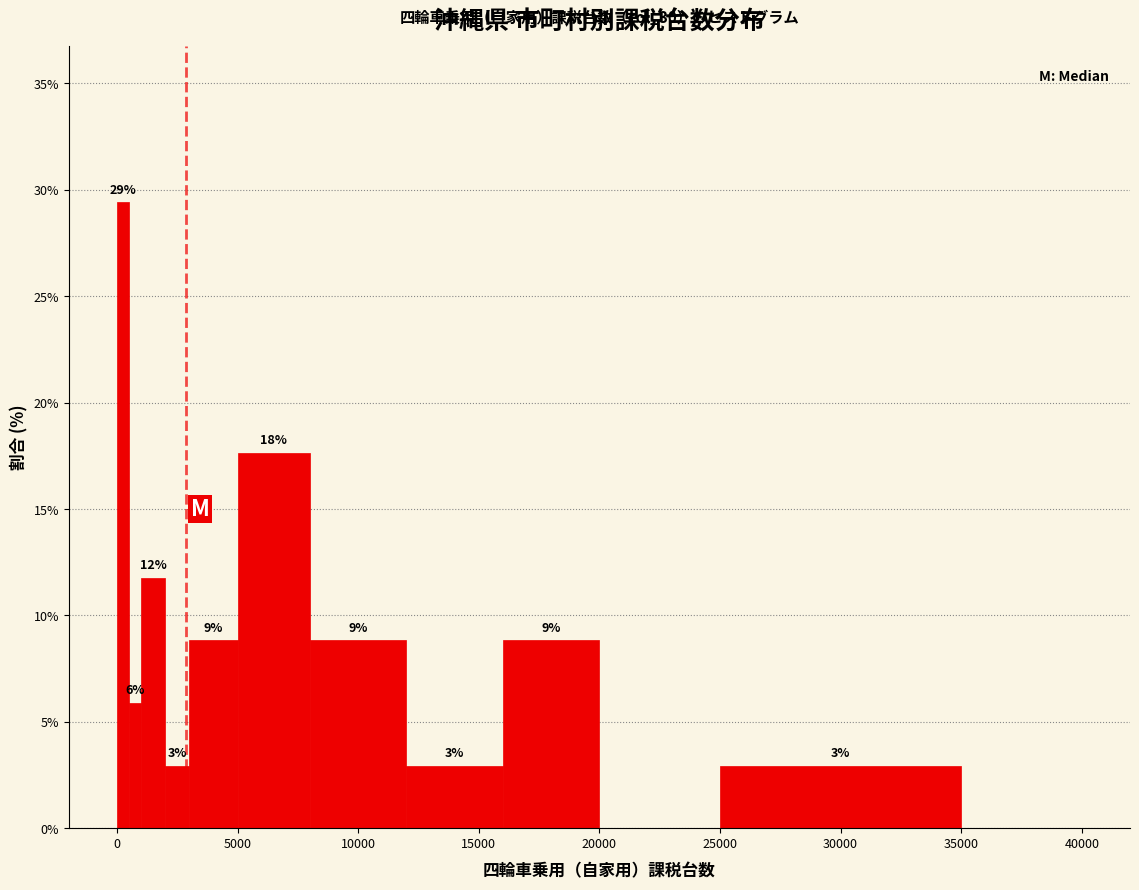

Read against the x-axis, roughly where is the centre of the tallest bar?

500